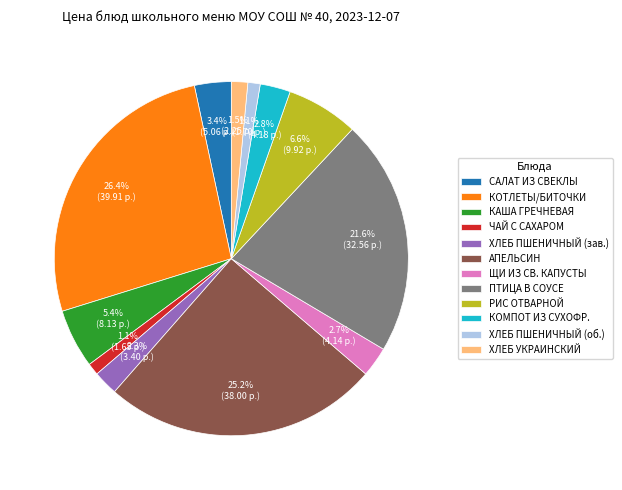

To the nearest percent, what portion does ЧАЙ С САХАРОМ represent?

1%